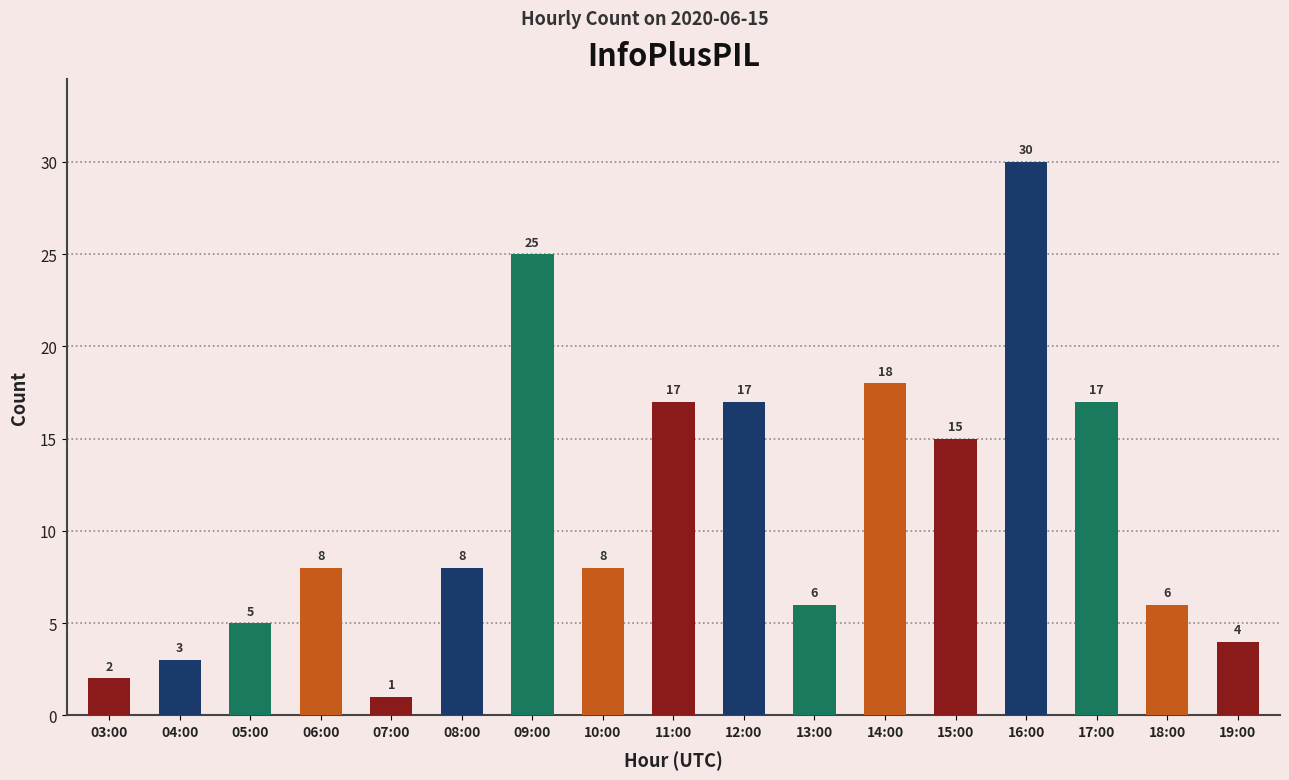

What is the value of the 12th bar from the left?

18